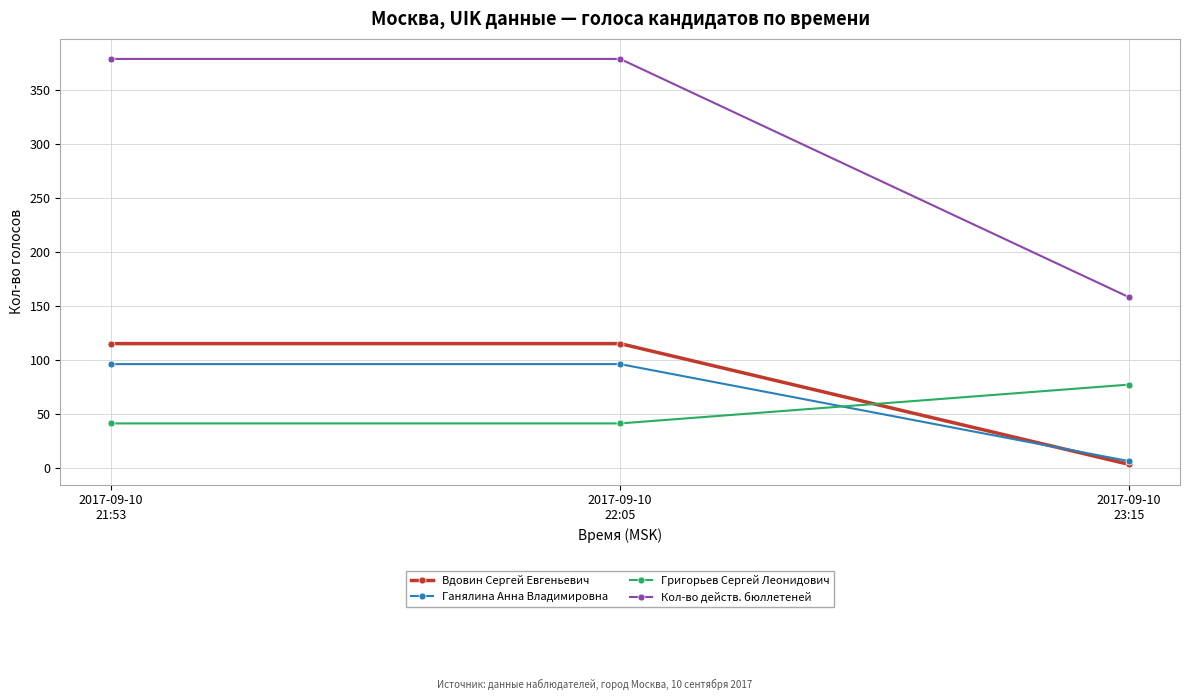

What is the total value across all series at 2017-09-10
21:53?

631